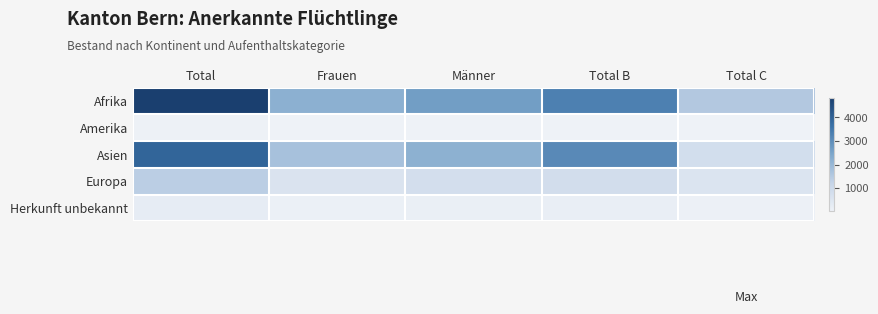

Count the number of categories in the chart.

5